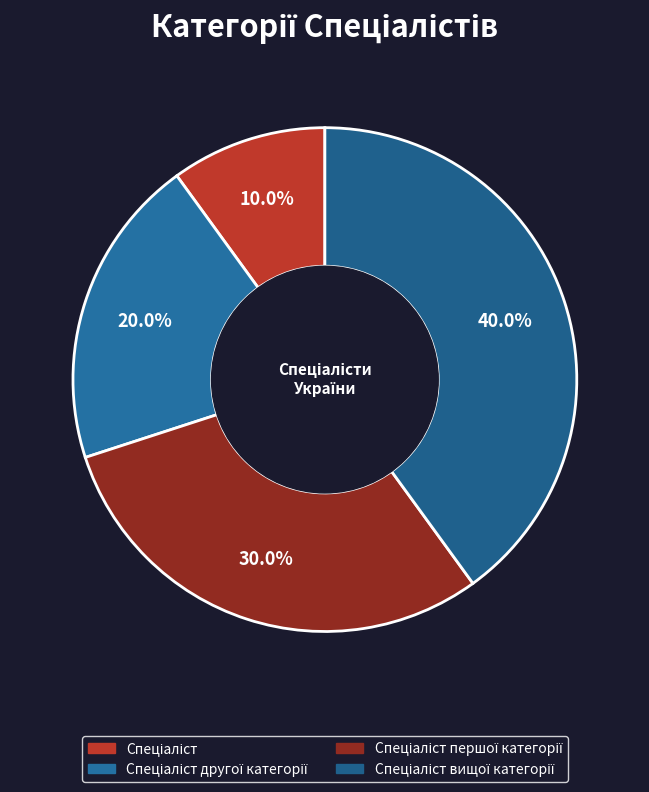

How many segments does this pie chart have?

4